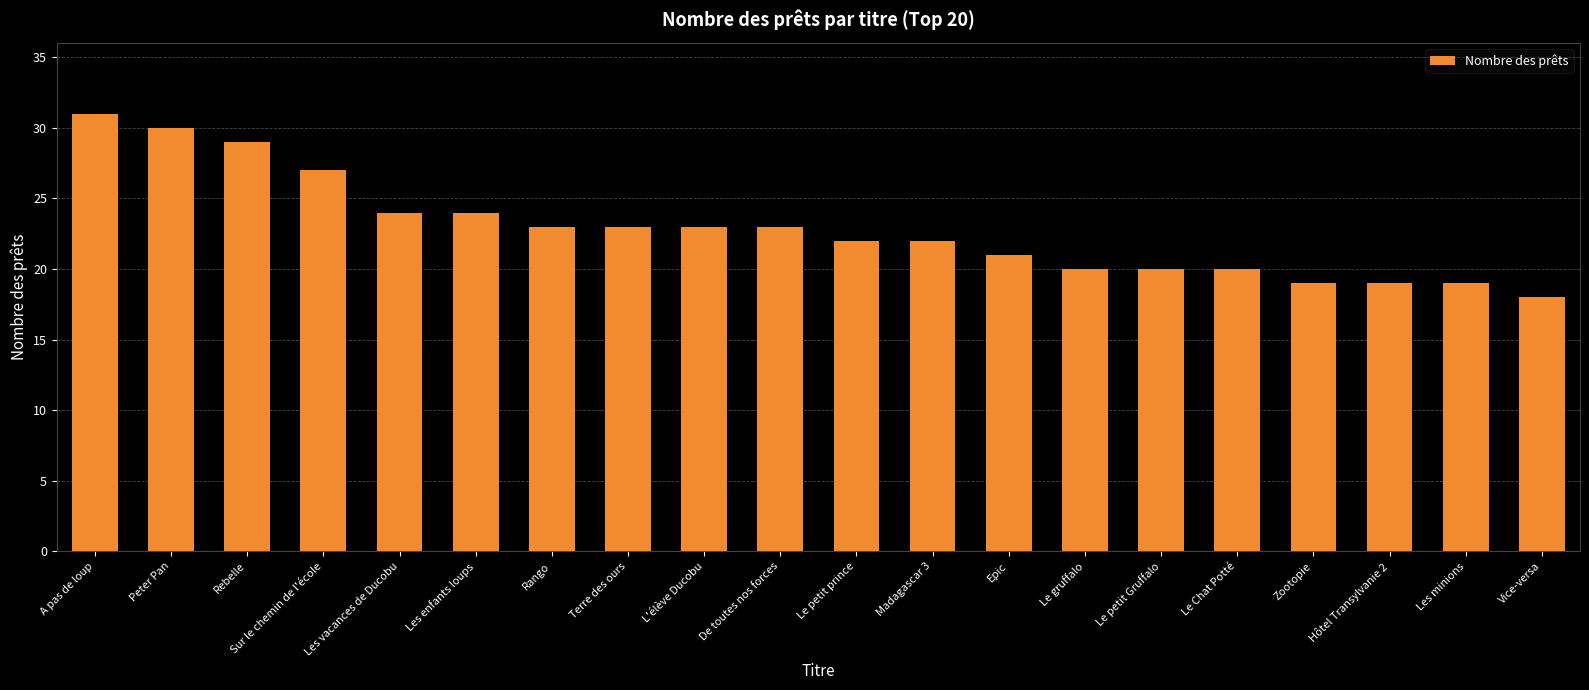

What is the label of the 19th bar from the left?

Les minions